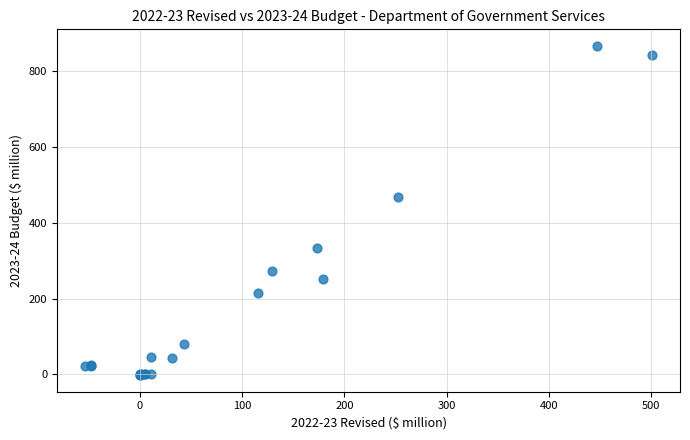

What Y value in the scatter plot is closest to 431?

467.9